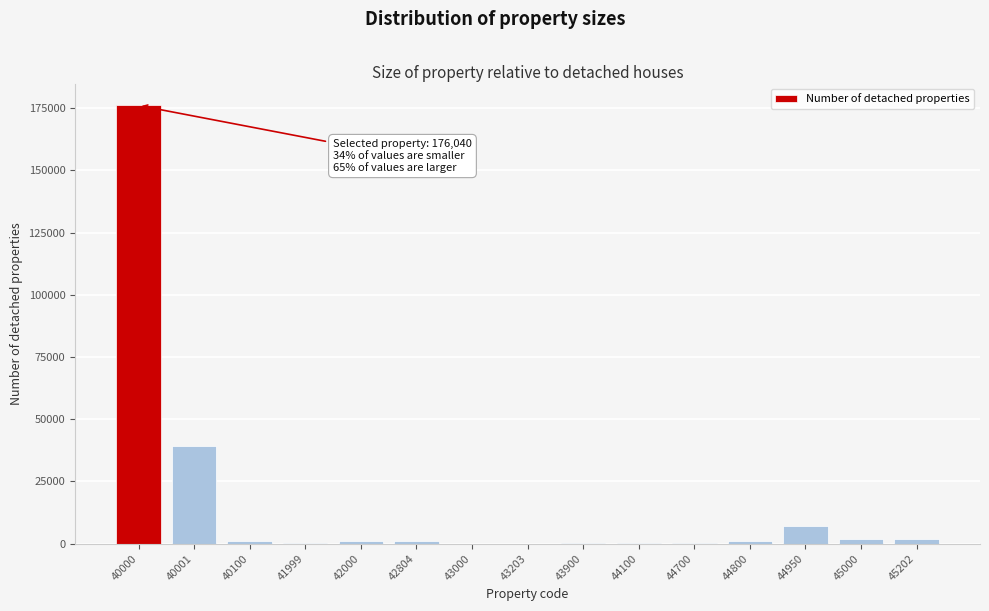

What is the sum of all values?

231360